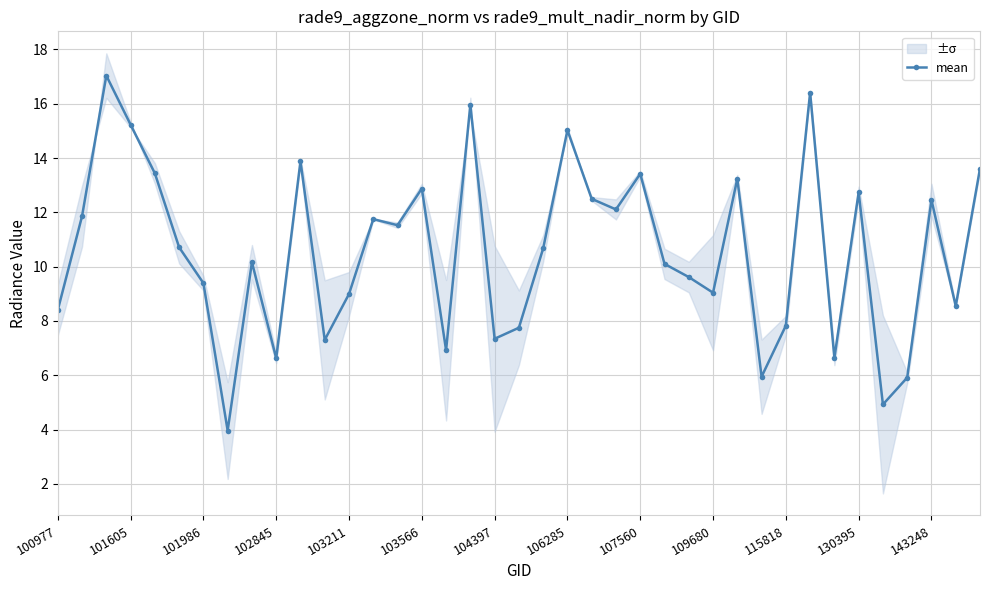

Reading right to left, list all the values displayed in this chart.

13.6	8.5	12.5	5.9	4.9	12.7	6.6	16.4	7.8	5.9	13.2	9.0	9.6	10.1	13.4	12.1	12.5	15.0	10.7	7.8	7.3	16.0	6.9	12.9	11.5	11.8	9.0	7.3	13.9	6.6	10.2	4.0	9.4	10.7	13.4	15.2	17.0	11.9	8.4